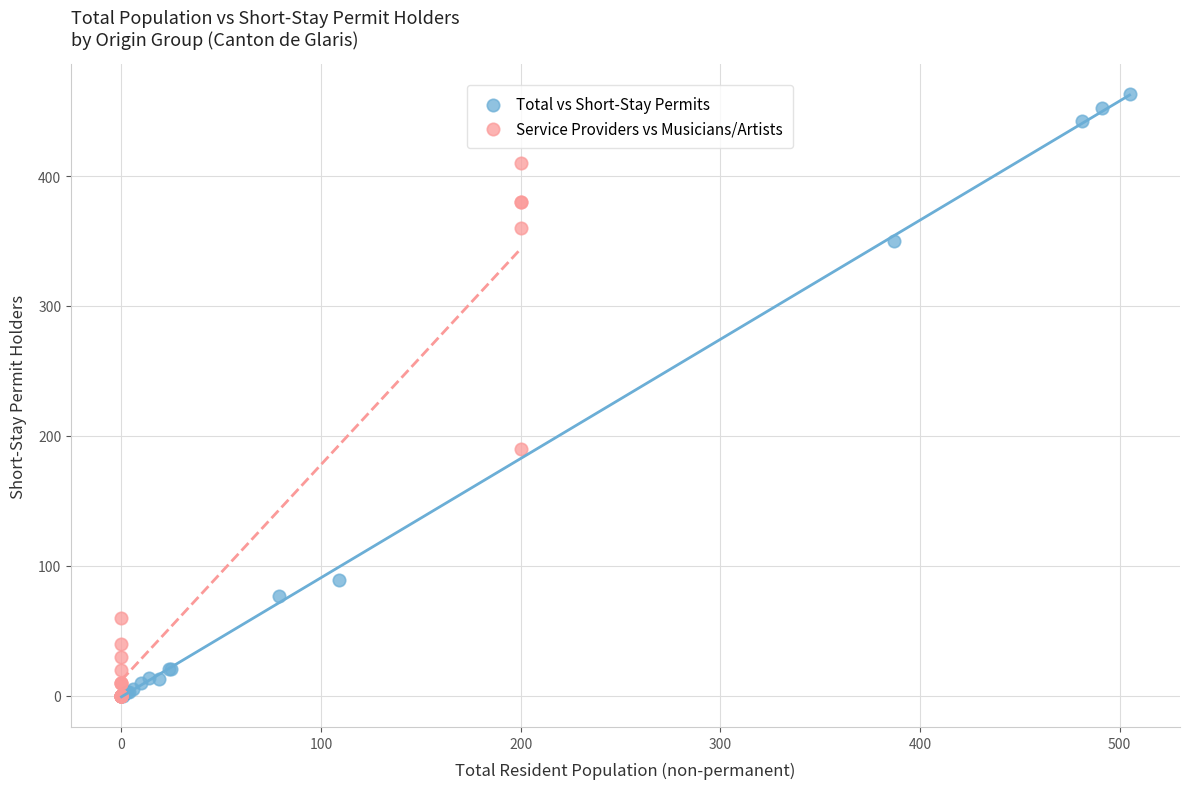

Which series contains the highest Y value?

Total vs Short-Stay Permits